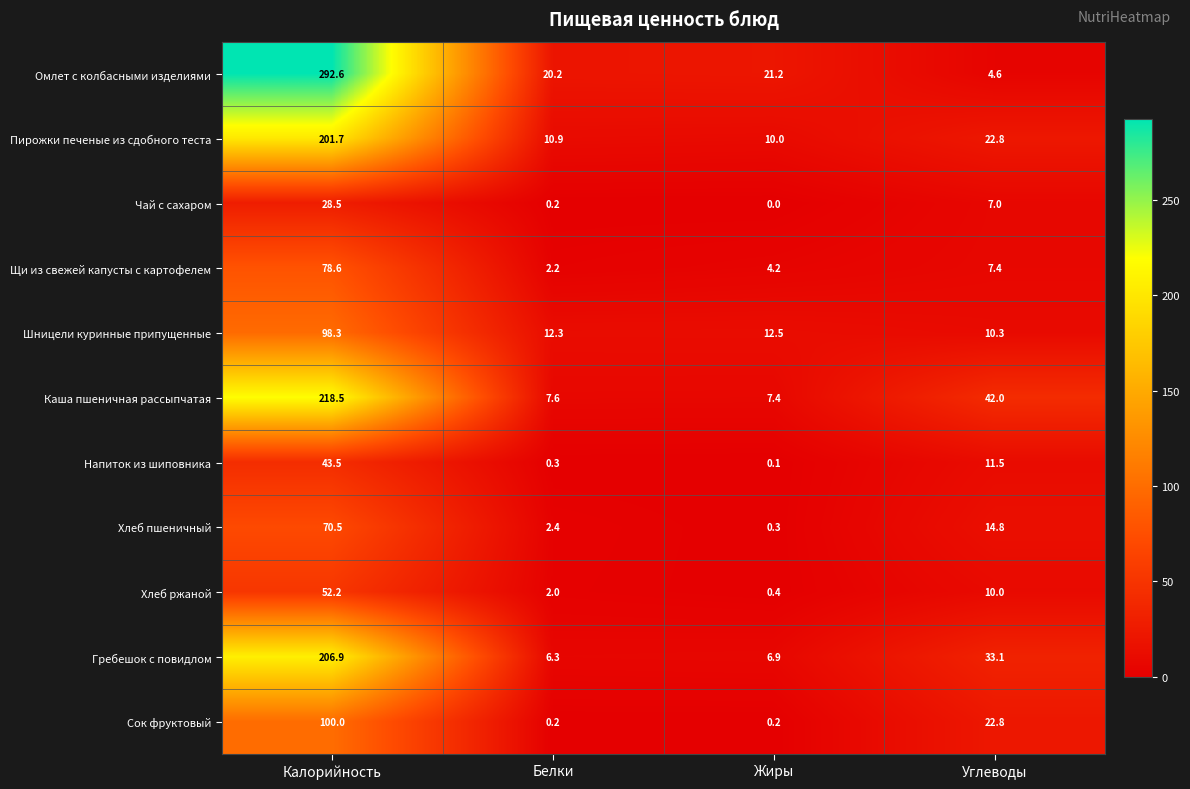

List the labels in order of Хлеб ржаной value, smallest first.

Жиры, Белки, Углеводы, Калорийность